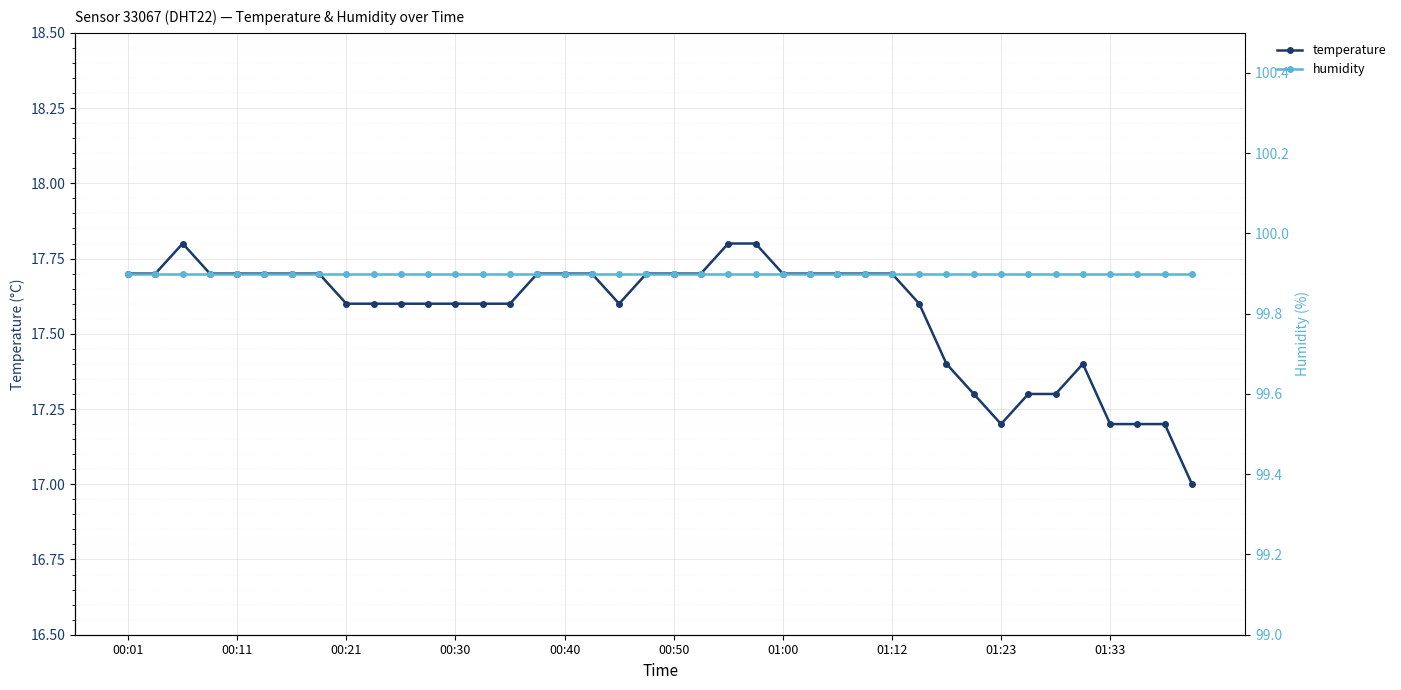

Is the value of temperature at 10 greater than the value of humidity at 14?

No